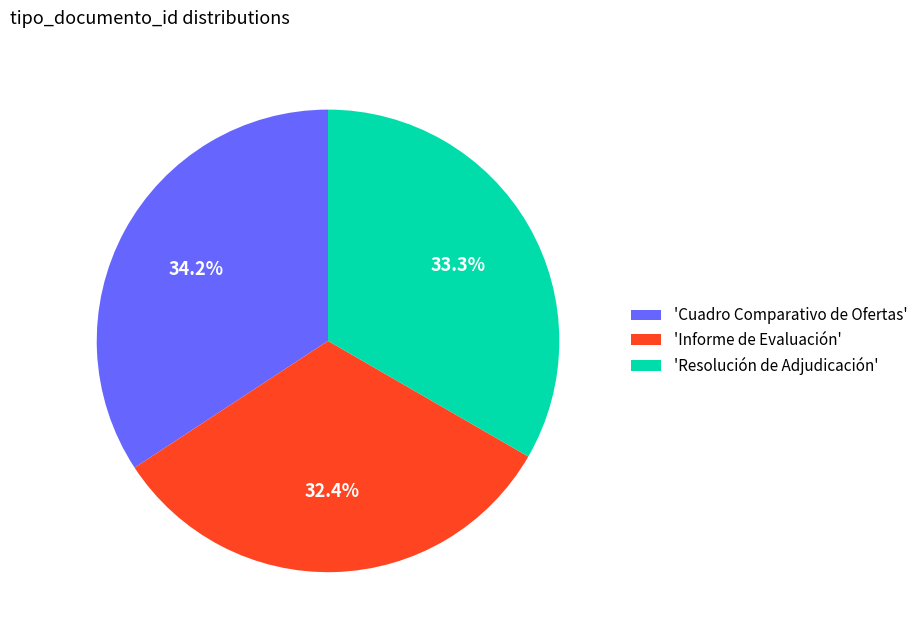

Rank the categories by value from highest to lowest.

'Cuadro Comparativo de Ofertas', 'Resolución de Adjudicación', 'Informe de Evaluación'